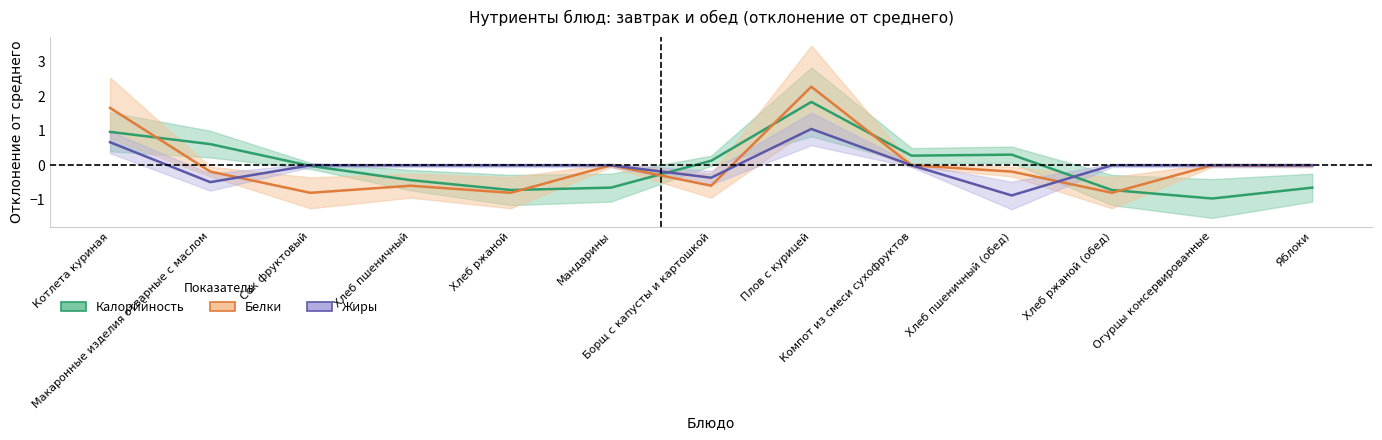

The Калорийность series shows -1.7 at Огурцы консервированные. True or false?

False